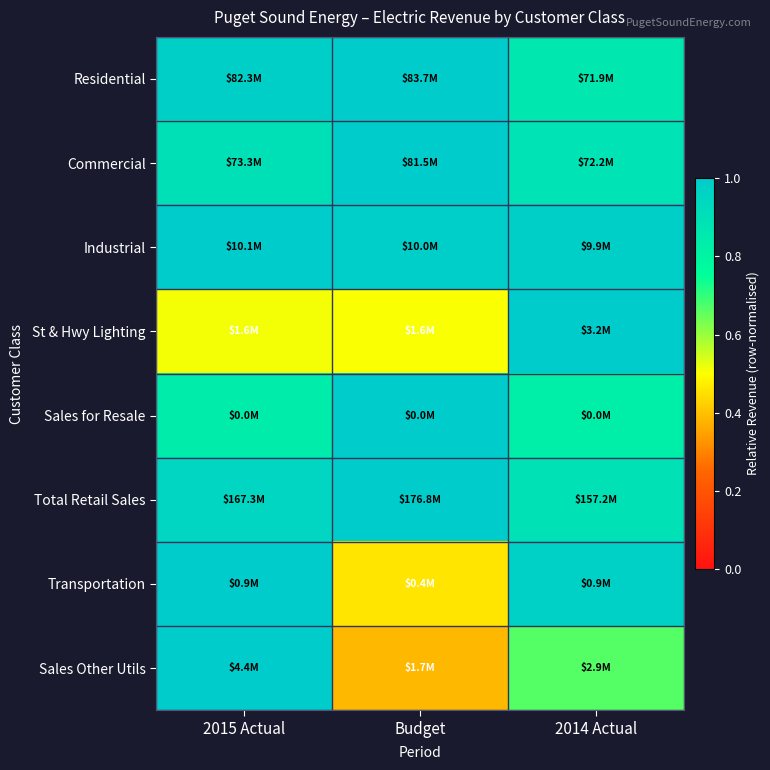

Between 2015 Actual and 2014 Actual, which is larger?

2015 Actual